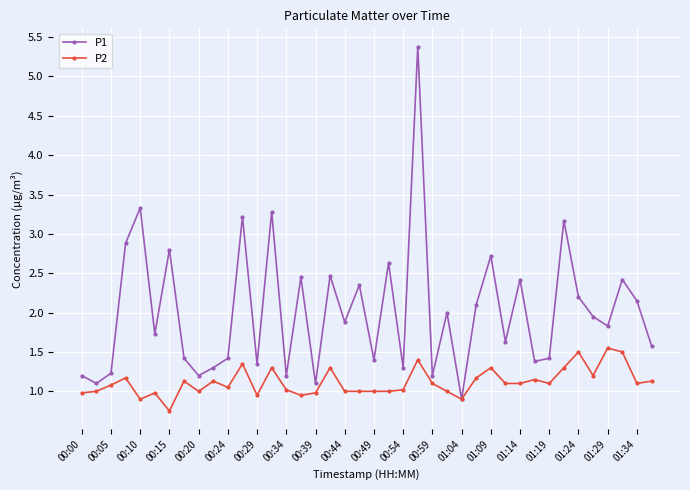

What is the value of the P1 point at the 5th from the left?

3.3